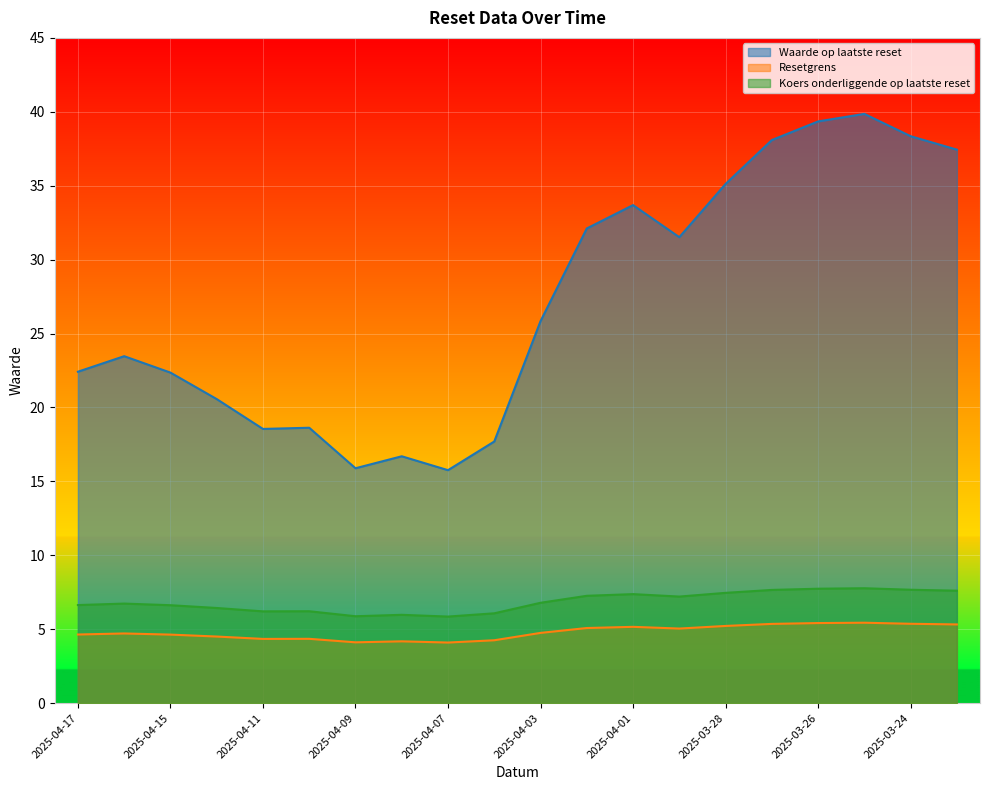

Which category has the lowest value across all series?

2025-04-07